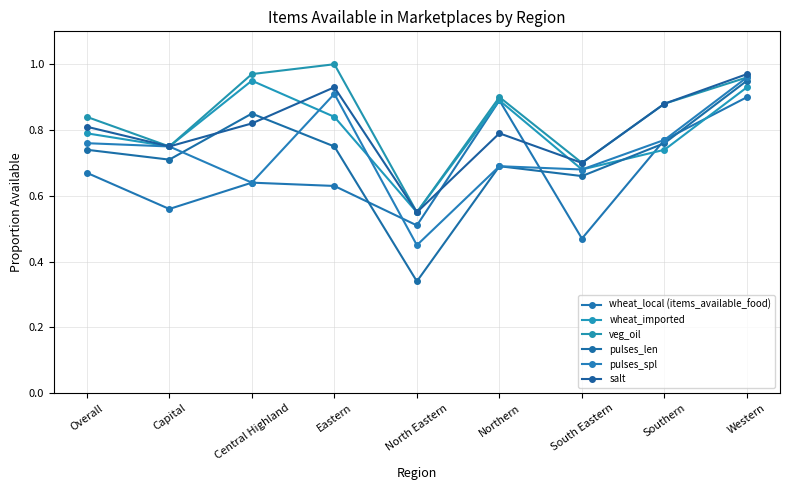

Where is the first local minimum for wheat_local (items_available_food)?

Capital